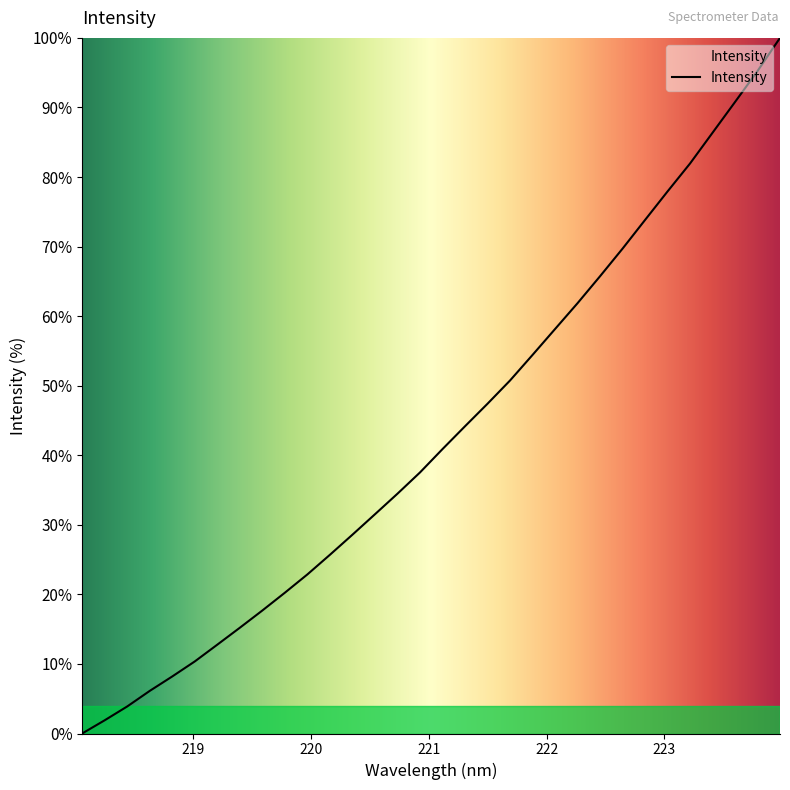

How many lines are shown in the chart?

1